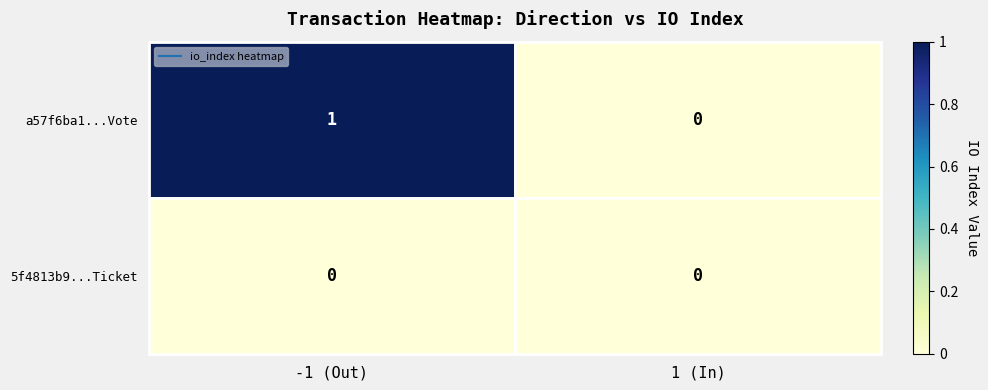

Between -1 (Out) and 1 (In), which series saw the biggest shift?

a57f6ba1...Vote